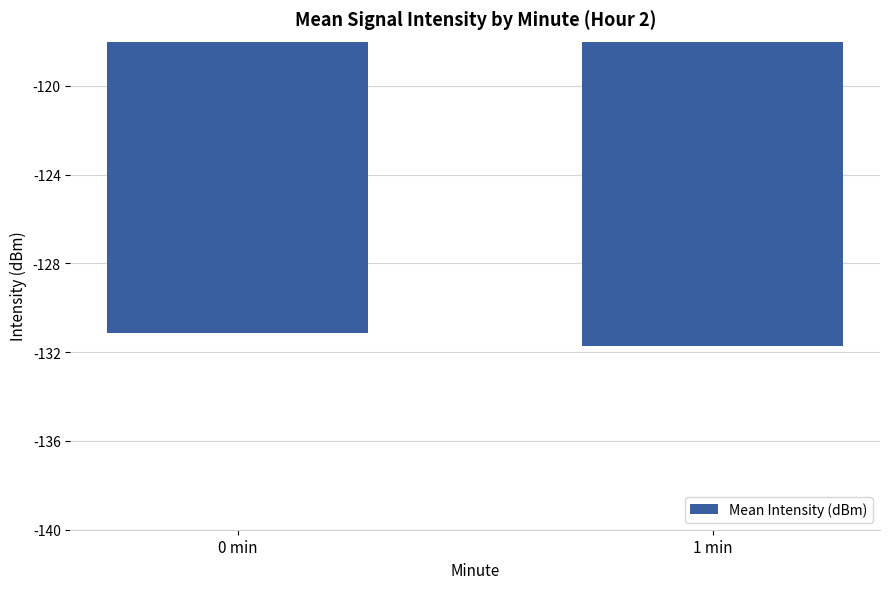

What is the sum of all values?

-262.8